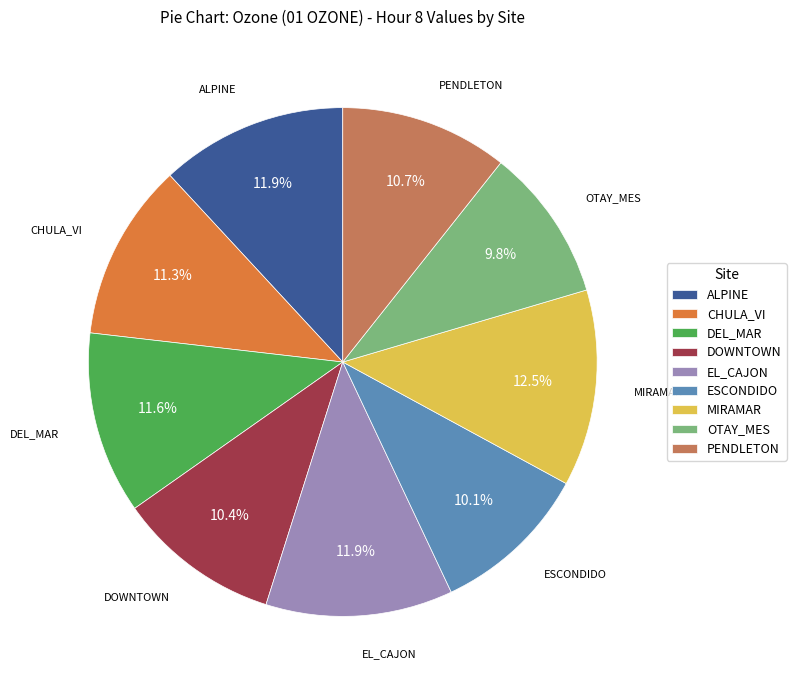

Between OTAY_MES and DEL_MAR, which is larger?

DEL_MAR